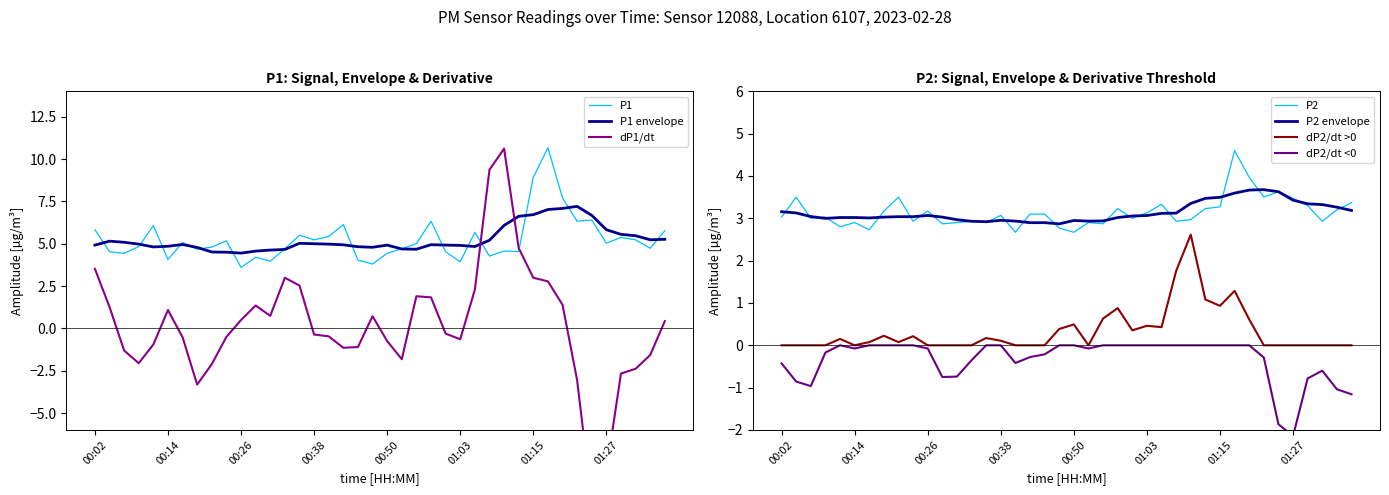

At which category is the sum across all series the highest?

01:17